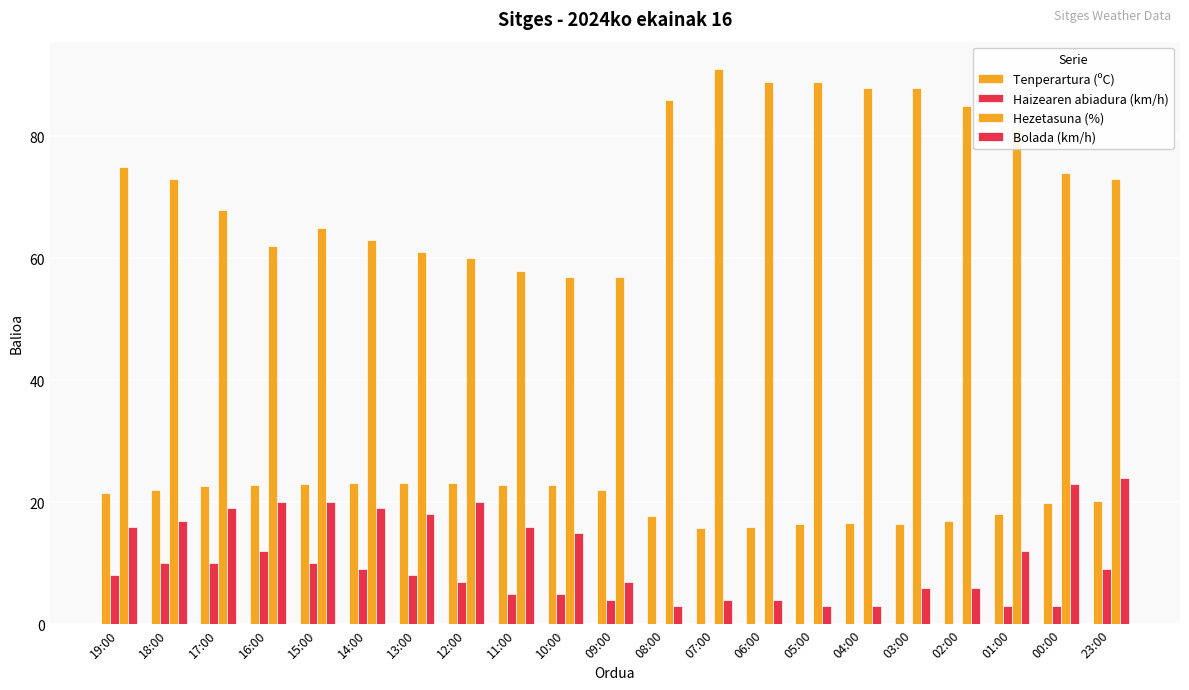

At how many categories does at least one series exceed 90?

1